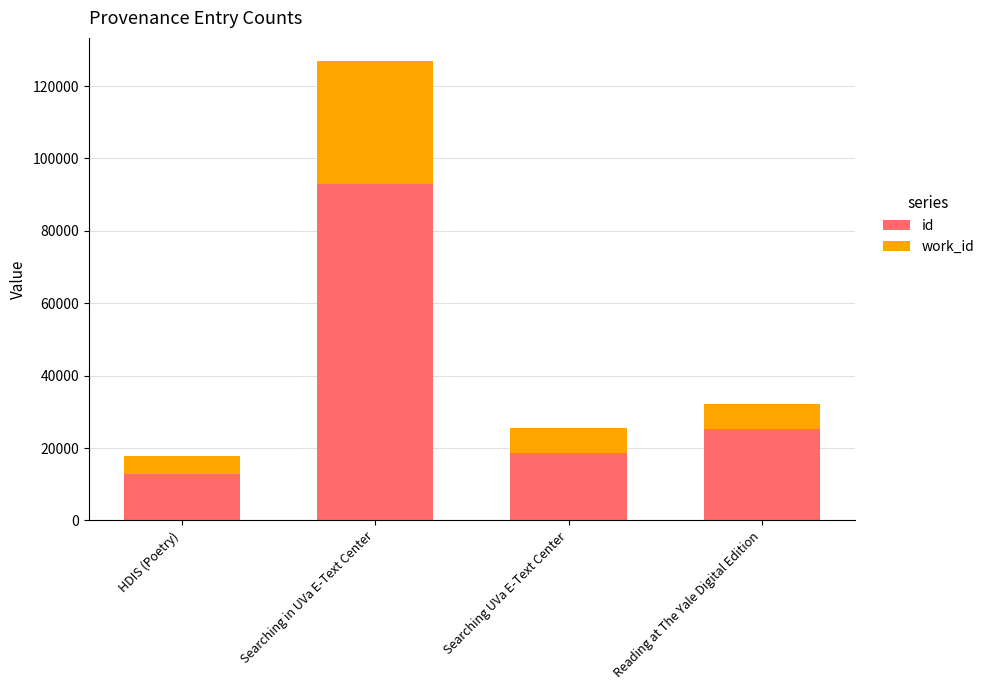

How many data points in id are less than 25178?

2